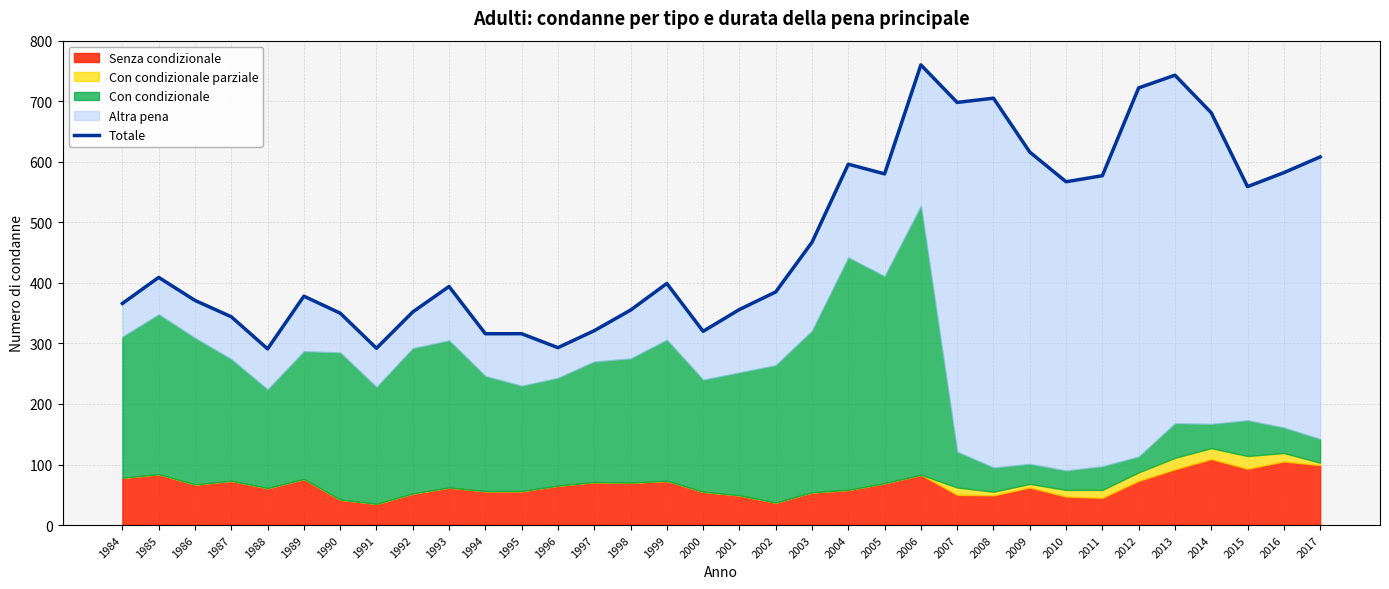

What is the smallest value displayed?

291